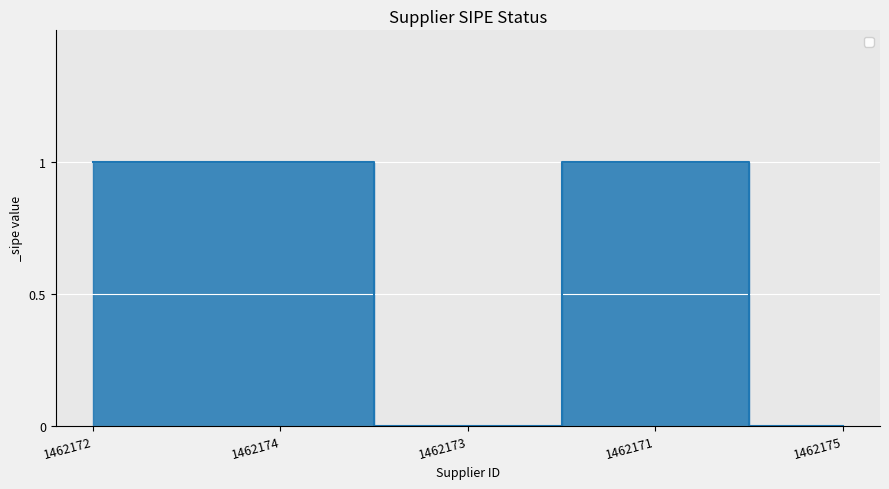

What is the greatest value displayed?

1